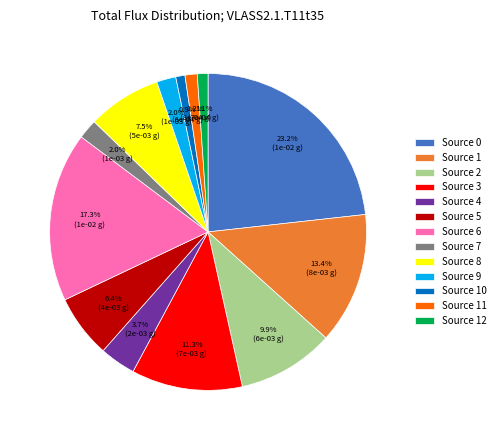

What is the total percentage of Source 7 and Source 6?

19.3%